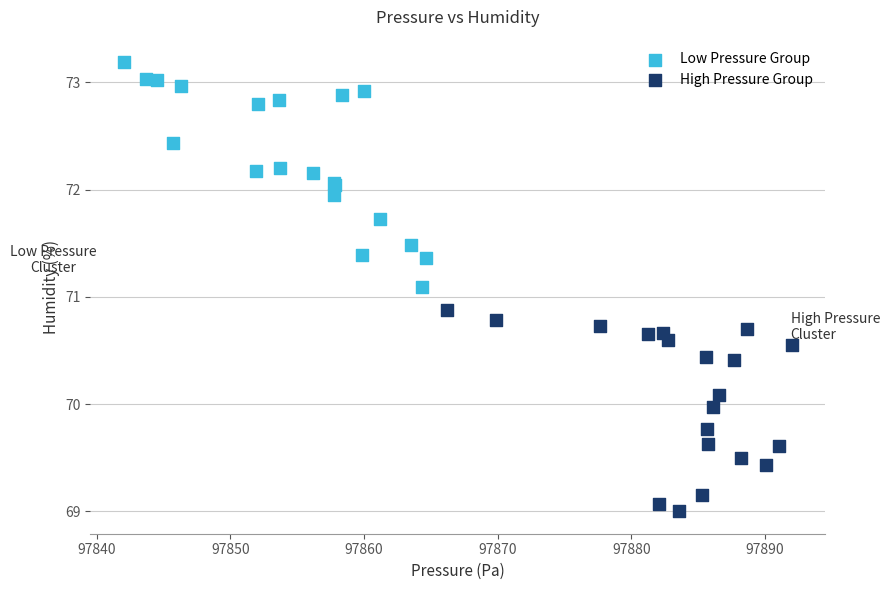

Which series reaches the maximum Y coordinate?

Low Pressure Group